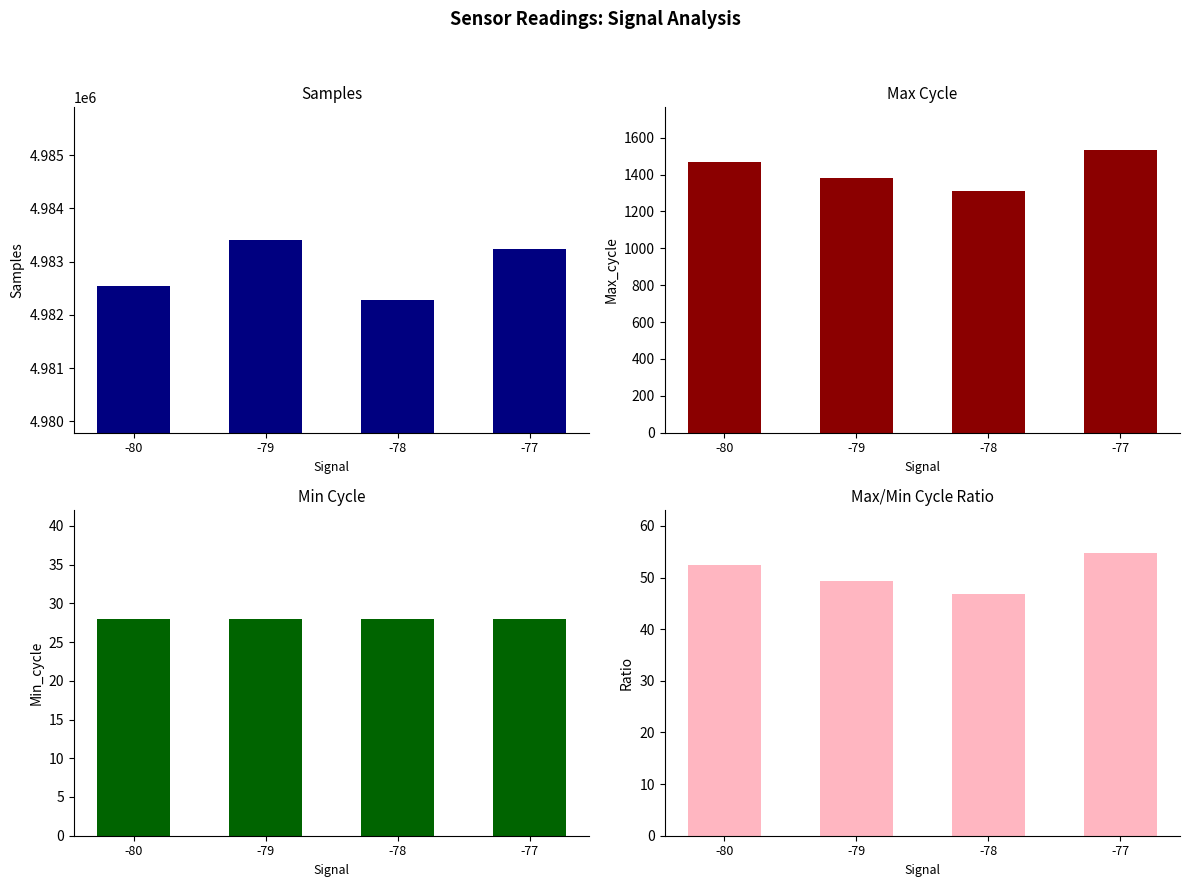

What is the average value of the Samples series?

4982866.2